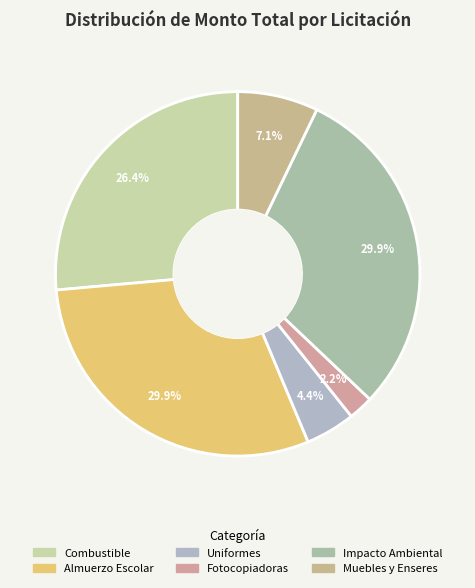

Count the number of slices in the pie.

6